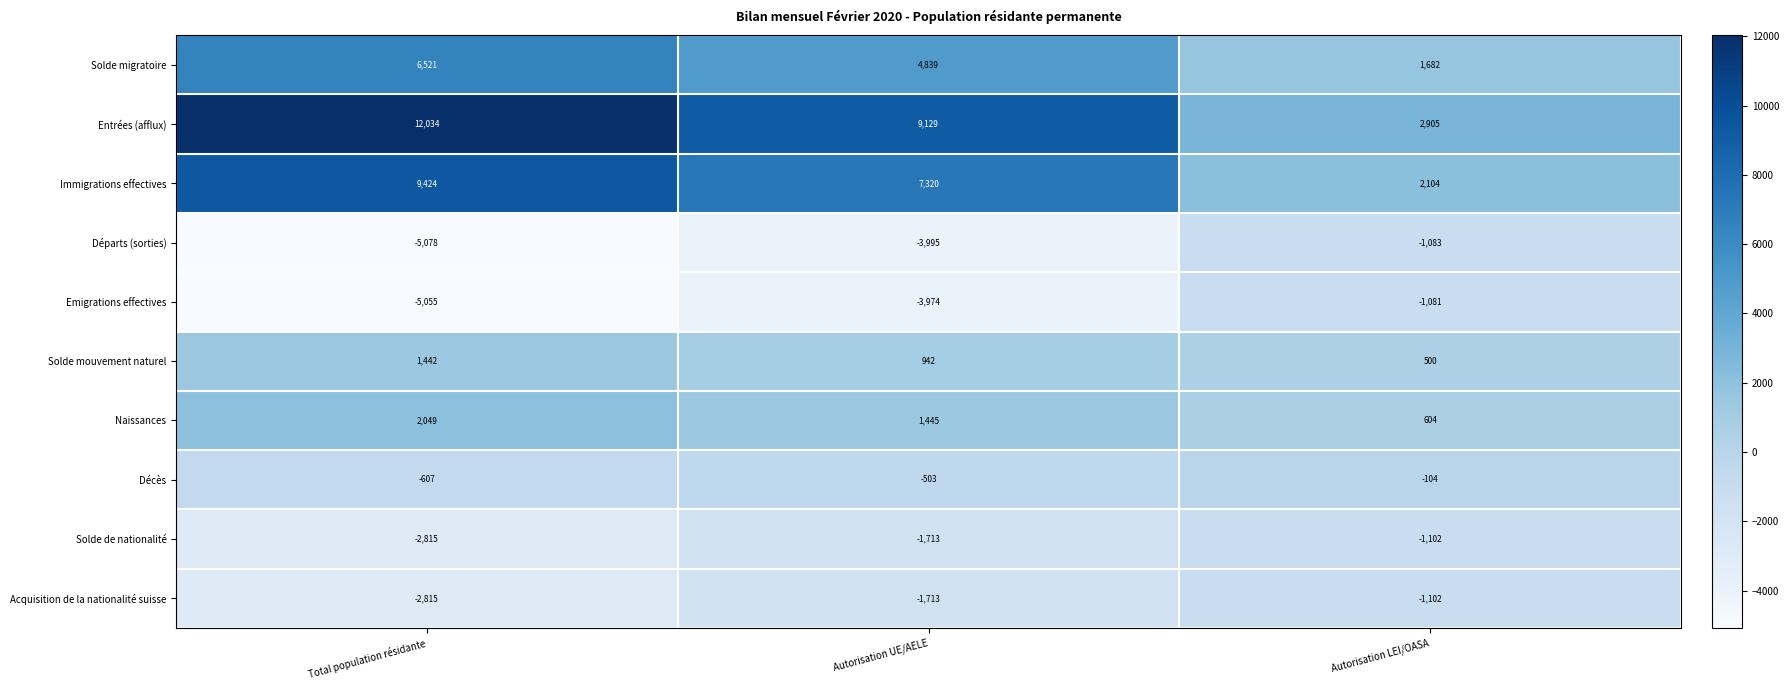

What is the total value across all series at Autorisation LEI/OASA?

3323